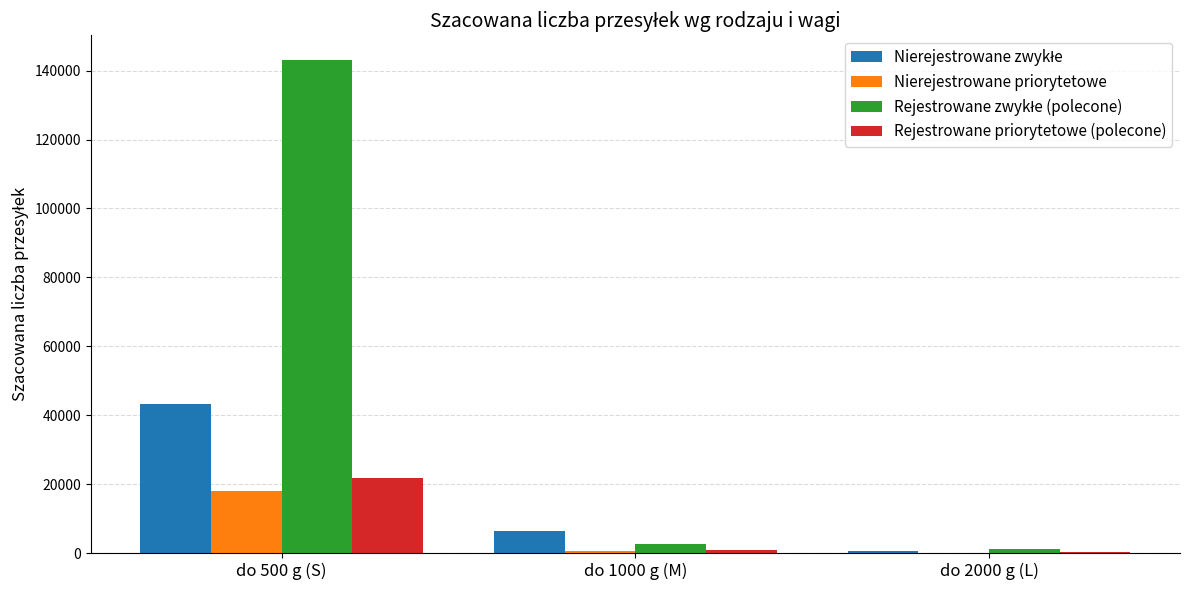

What is the highest value of the Rejestrowane priorytetowe (polecone) series?

21700